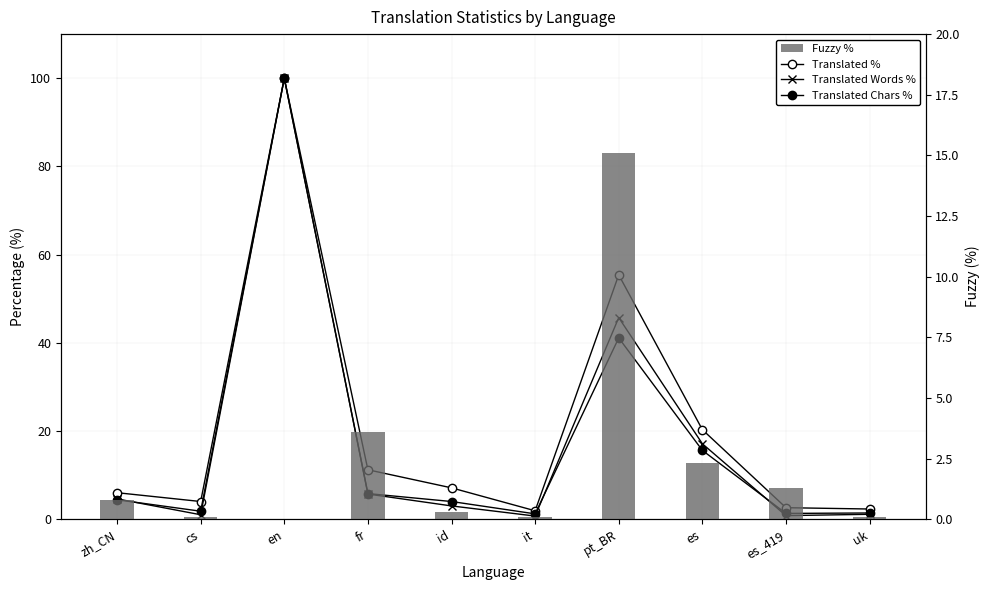

Reading right to left, extract all data points from this chart.

Translated %: uk=2.3	es_419=2.6	es=20.3	pt_BR=55.4	it=1.9	id=7.1	fr=11.2	en=100.0	cs=4.0	zh_CN=6.0
Translated Words %: uk=1.1	es_419=0.8	es=17.1	pt_BR=45.7	it=0.7	id=3.0	fr=5.7	en=100.0	cs=1.0	zh_CN=4.6
Translated Chars %: uk=1.4	es_419=1.3	es=15.6	pt_BR=41.1	it=1.2	id=4.0	fr=5.8	en=100.0	cs=1.8	zh_CN=4.4
Fuzzy %: uk=0.1	es_419=1.3	es=2.3	pt_BR=15.1	it=0.1	id=0.3	fr=3.6	en=0.0	cs=0.1	zh_CN=0.8